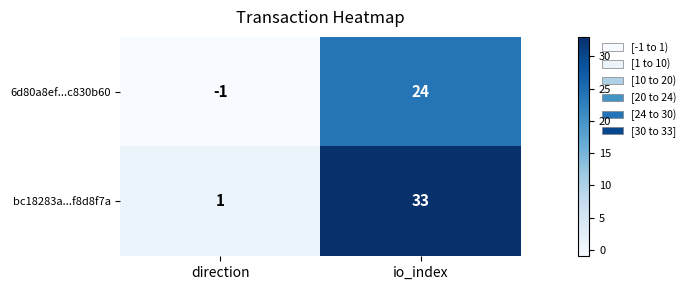

Rank the series at direction from highest to lowest value.

bc18283a...f8d8f7a, 6d80a8ef...c830b60